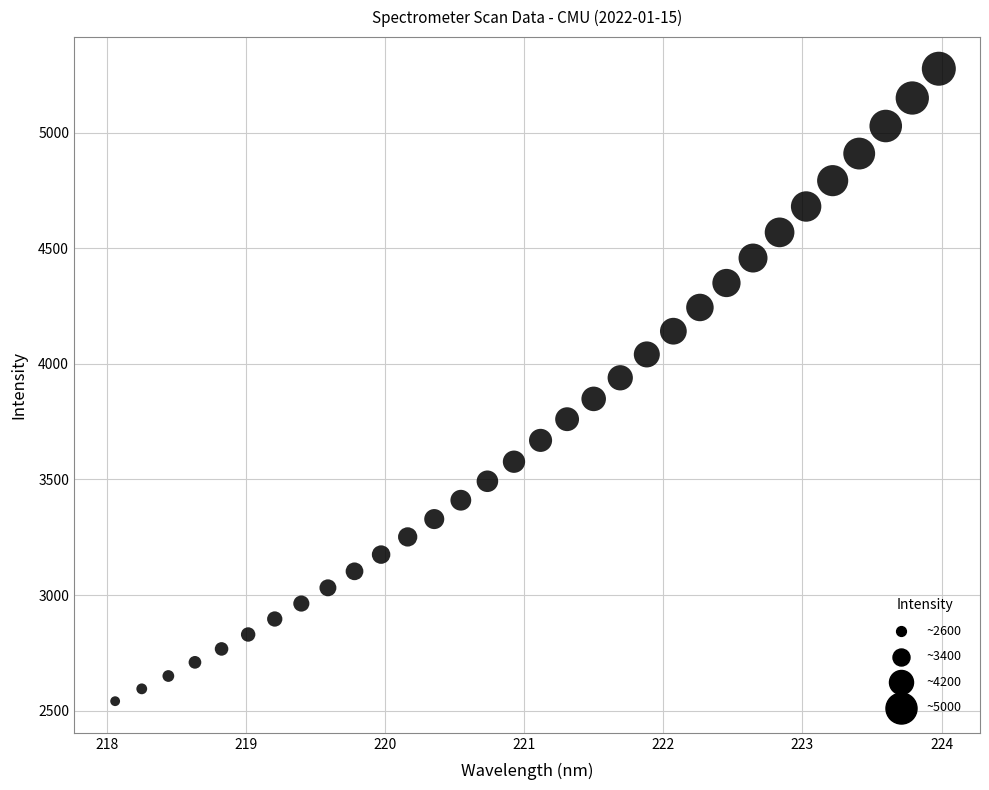

What is the range of Y values (max minus min)?

2736.0